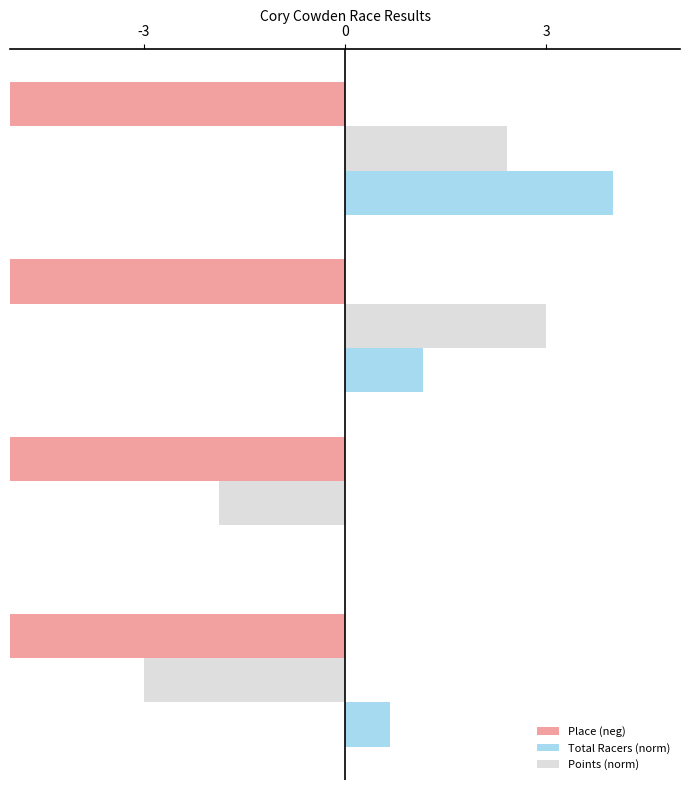

How many values in Total Racers (norm) are above zero?

3